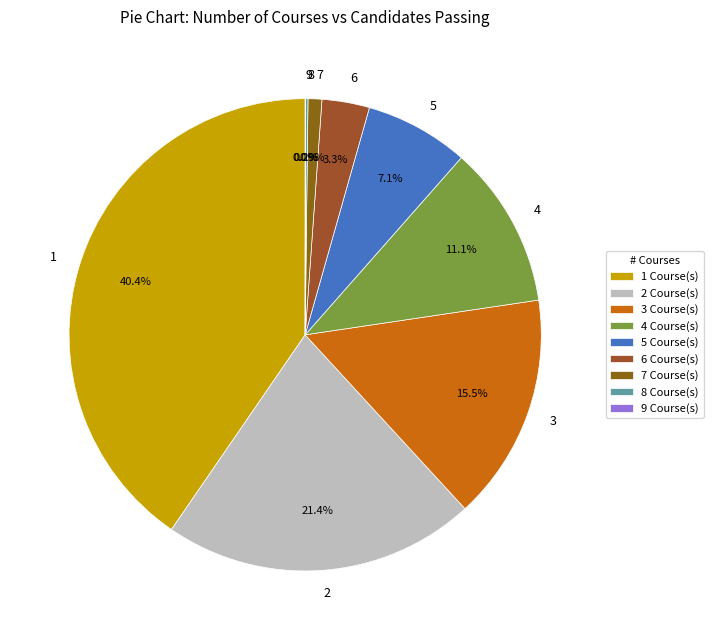

Approximately how many times larger is the value at 2 compared to 1?

0.5